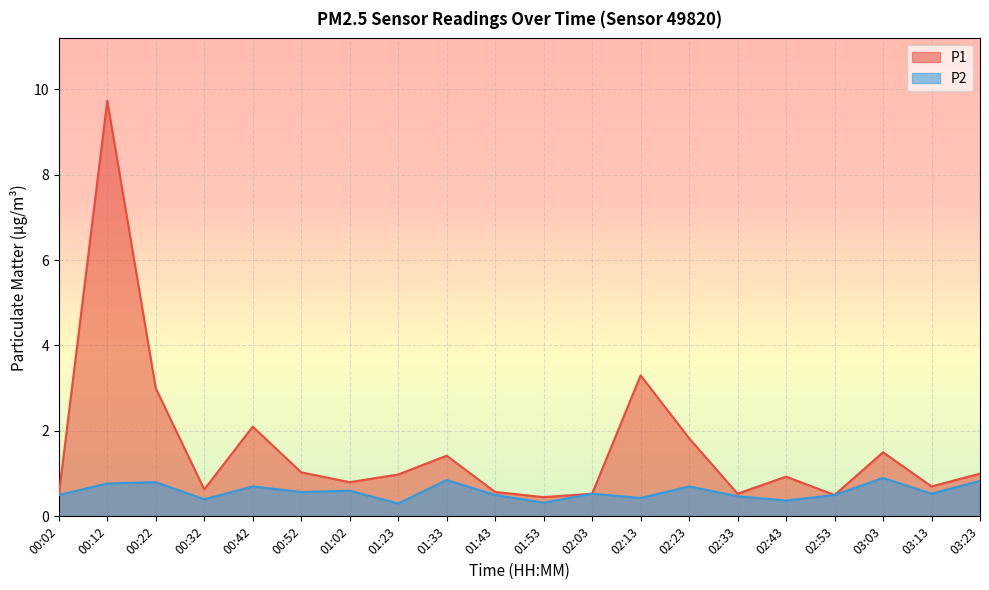

What is the difference between the maximum and minimum values in the P1 series?

9.3